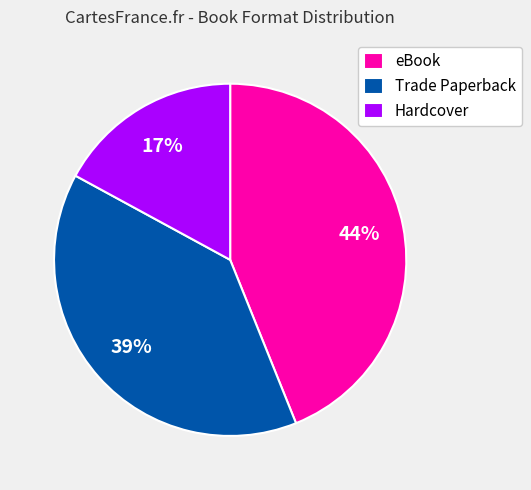

True or false: Trade Paperback accounts for 33% of the total.

False